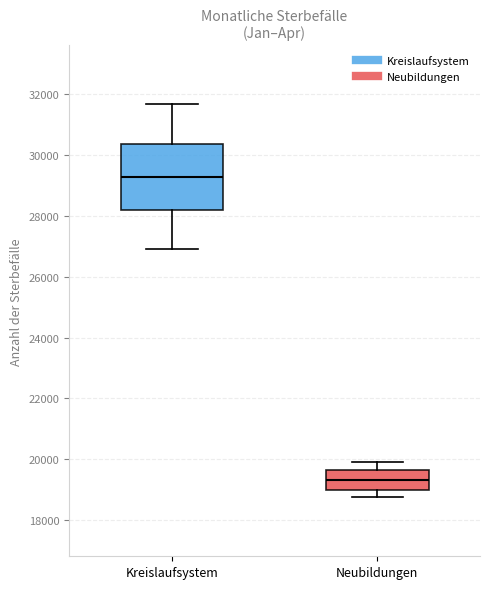

Which box is the tallest, from its lower edge to its upper edge?

Kreislaufsystem